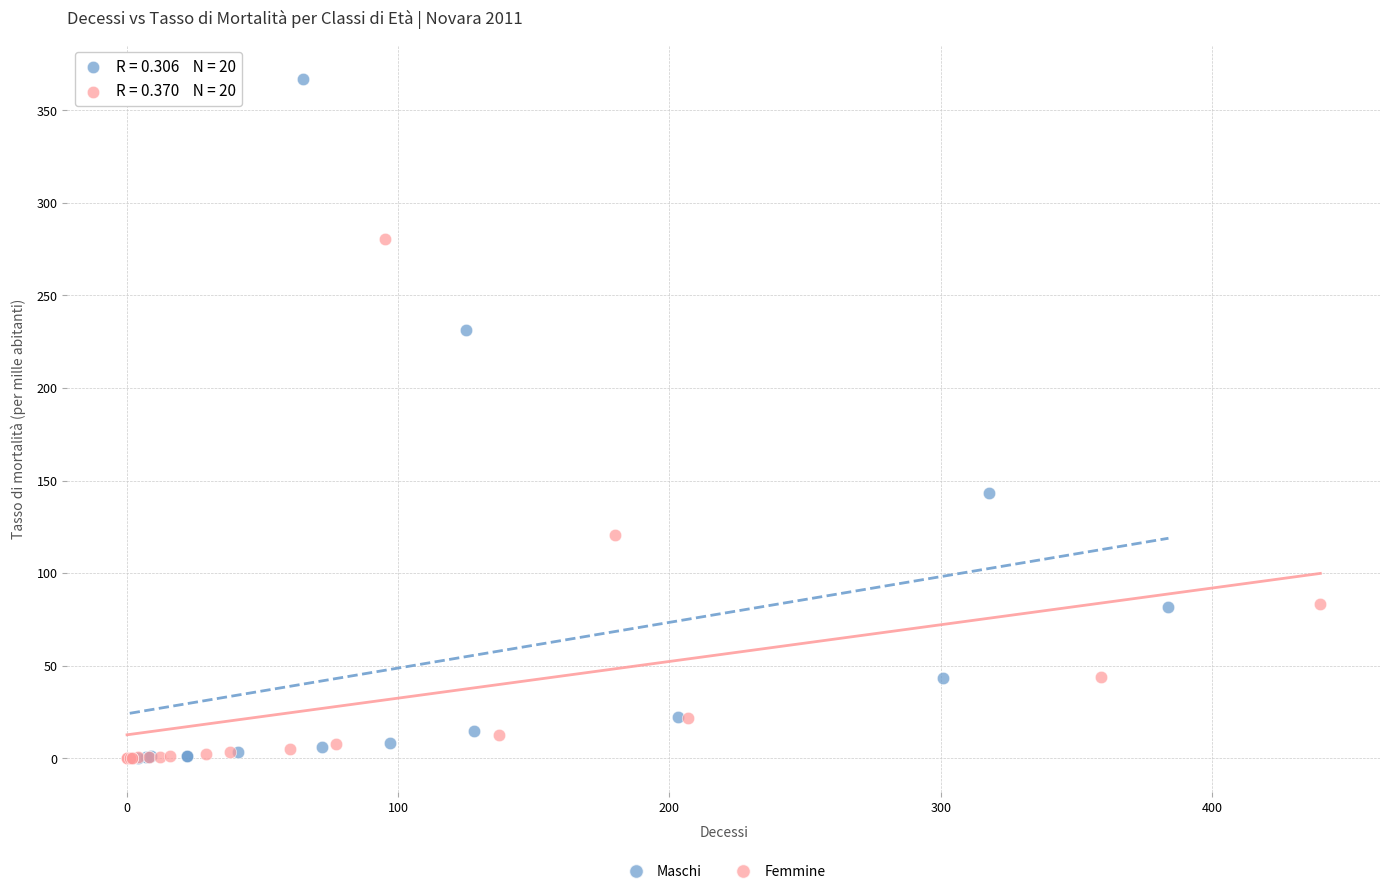

Which series contains the highest Y value?

Maschi